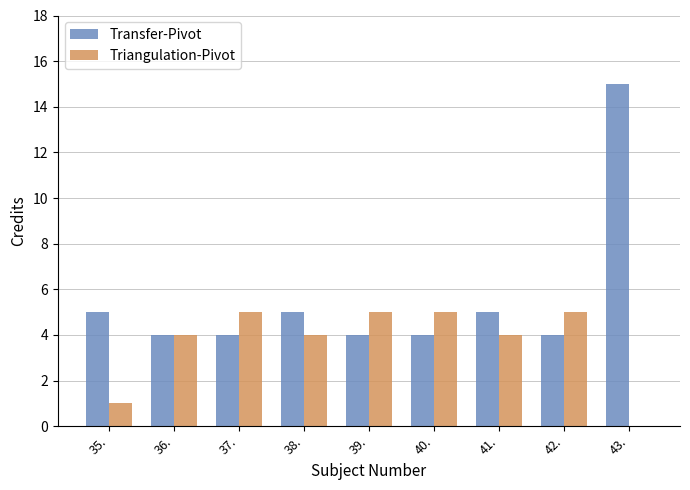

At which label is Triangulation-Pivot closest to 2?

35.